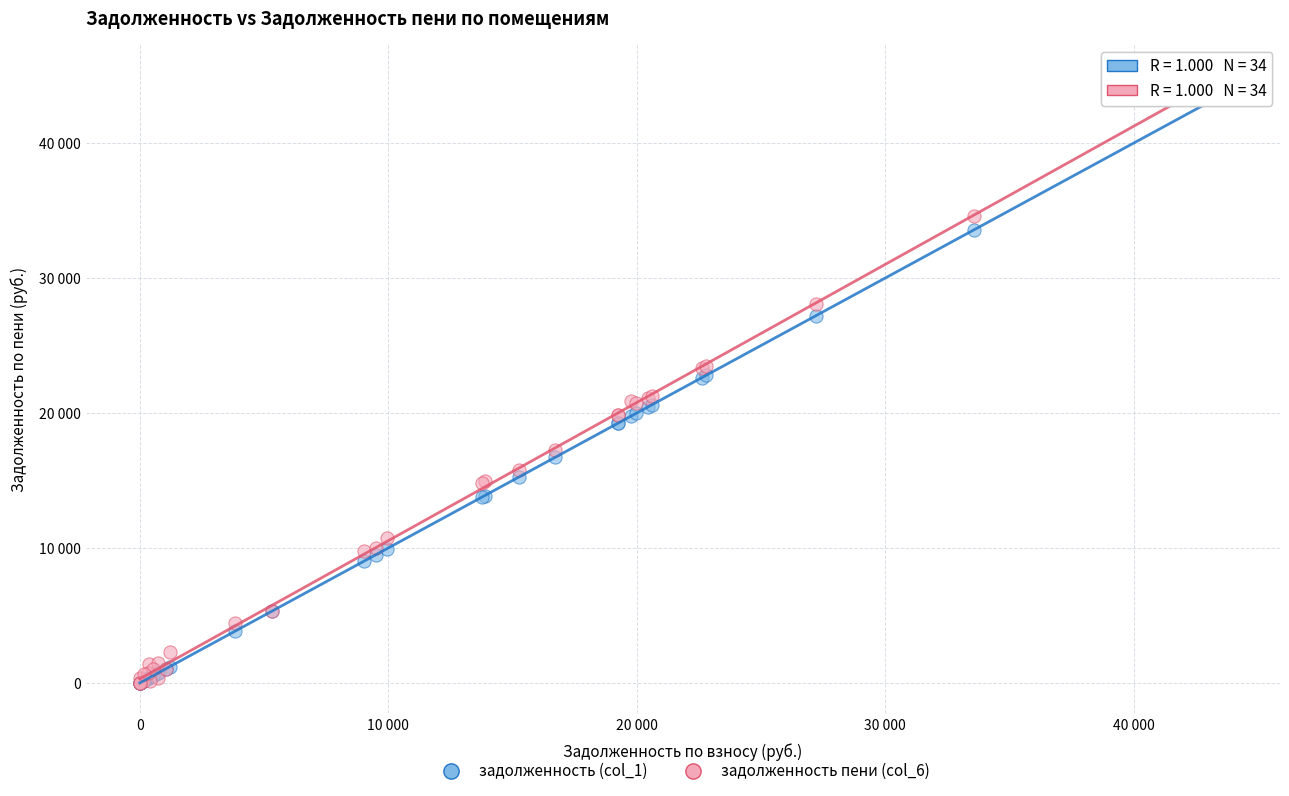

Which series has the largest Y range (max minus min)?

задолженность пени (col_6)